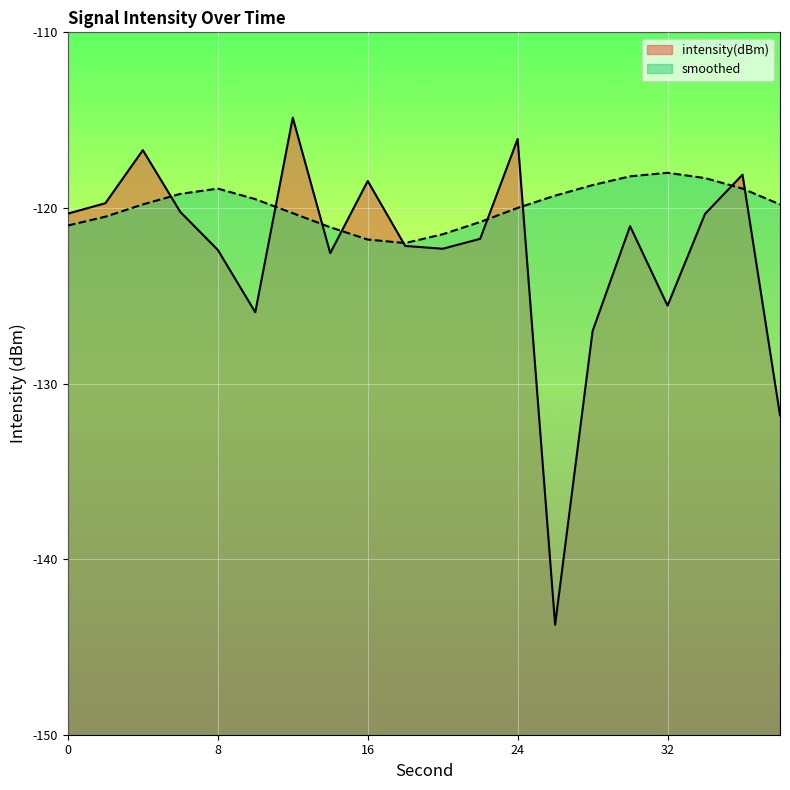

Count the number of data series in this chart.

2